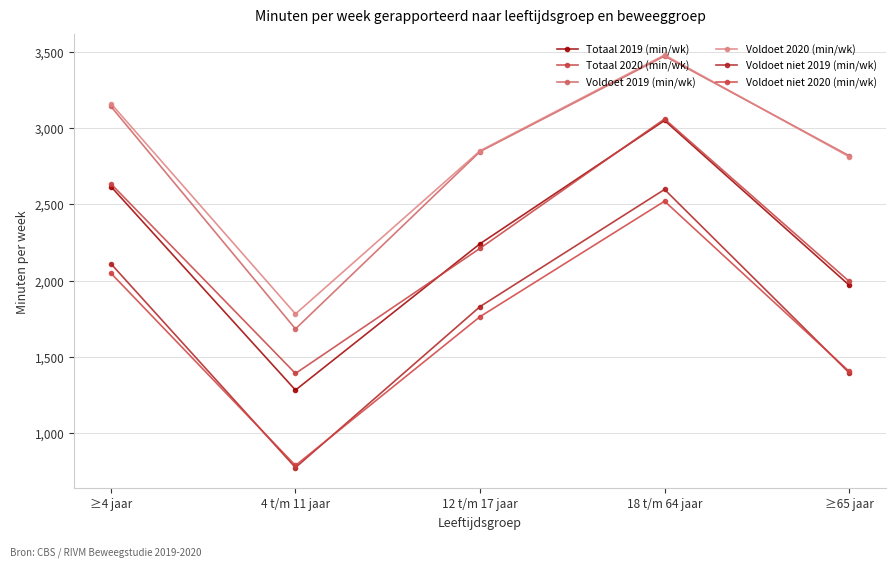

List the labels in order of Voldoet niet 2020 (min/wk) value, smallest first.

4 t/m 11 jaar, ≥65 jaar, 12 t/m 17 jaar, ≥4 jaar, 18 t/m 64 jaar